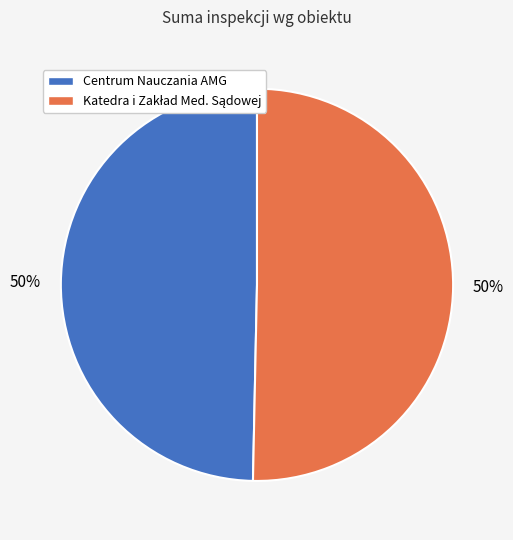

To the nearest percent, what is the average slice percentage?

50%